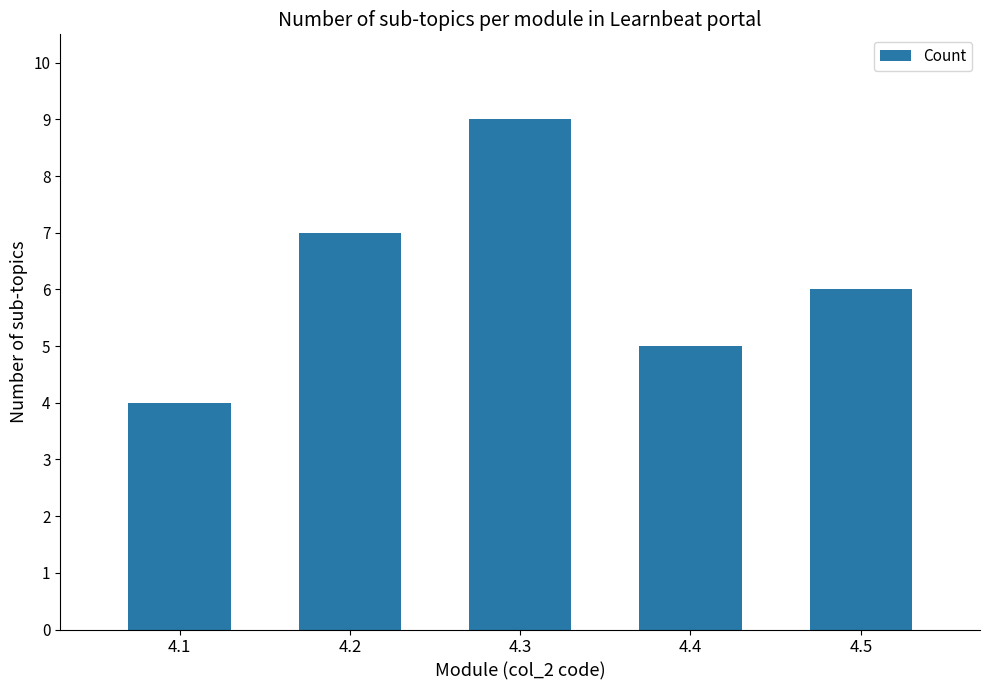

Reading left to right, list all the values displayed in this chart.

4.1=4	4.2=7	4.3=9	4.4=5	4.5=6